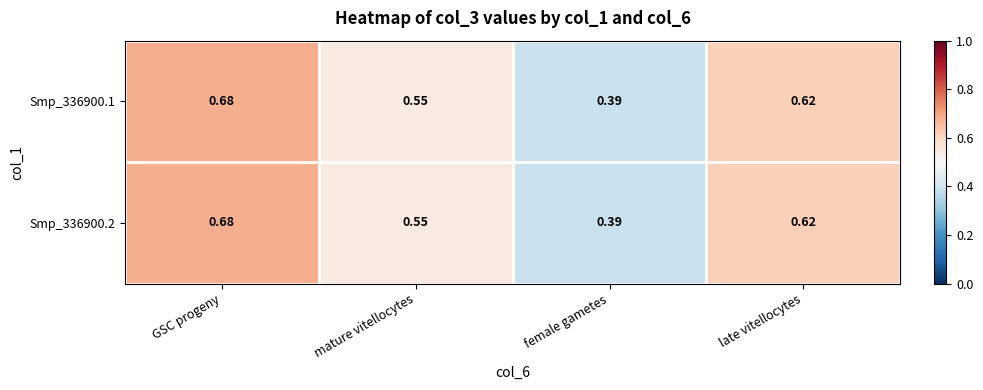

Where is Smp_336900.2 nearest to the value 0?

female gametes